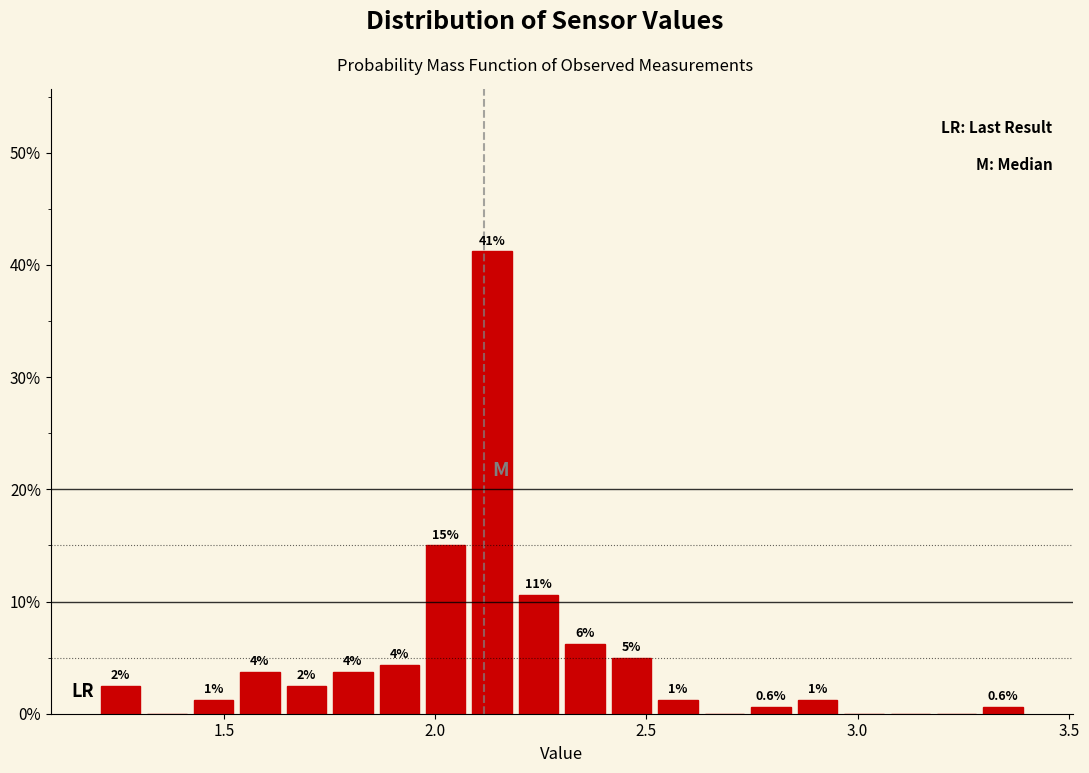

Around what value on the x-axis is the tallest bar? Give the approximate position of its centre, as read against the axis.

2.15